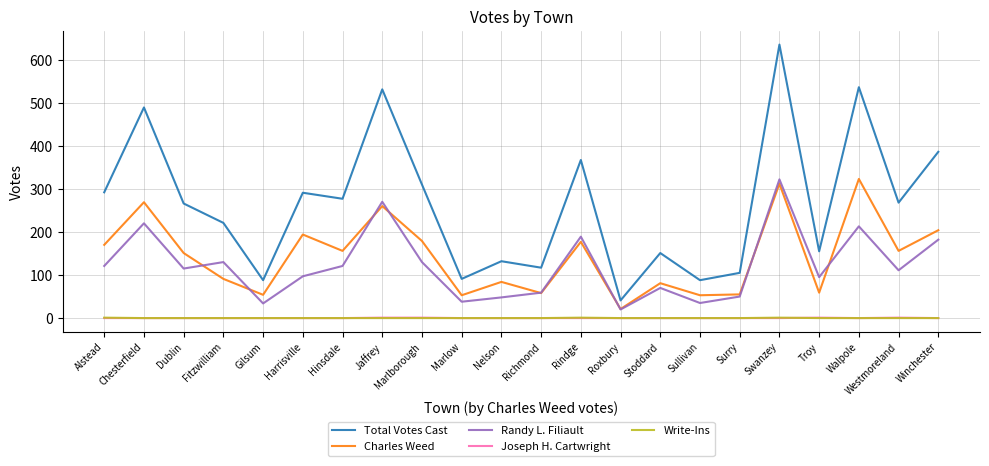

Is the value of Total Votes Cast at Richmond greater than the value of Write-Ins at Richmond?

Yes